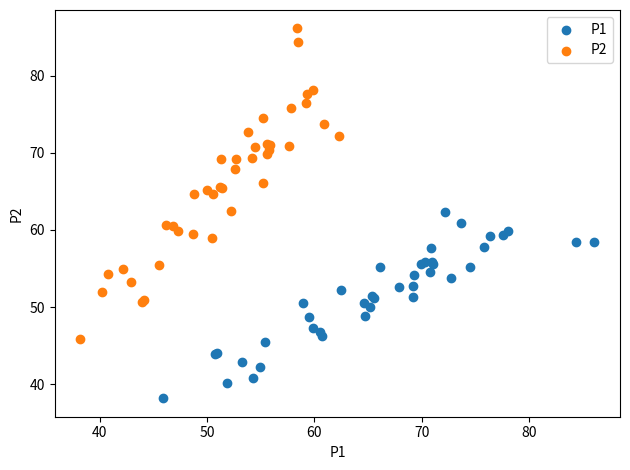

Which series contains the highest Y value?

P2